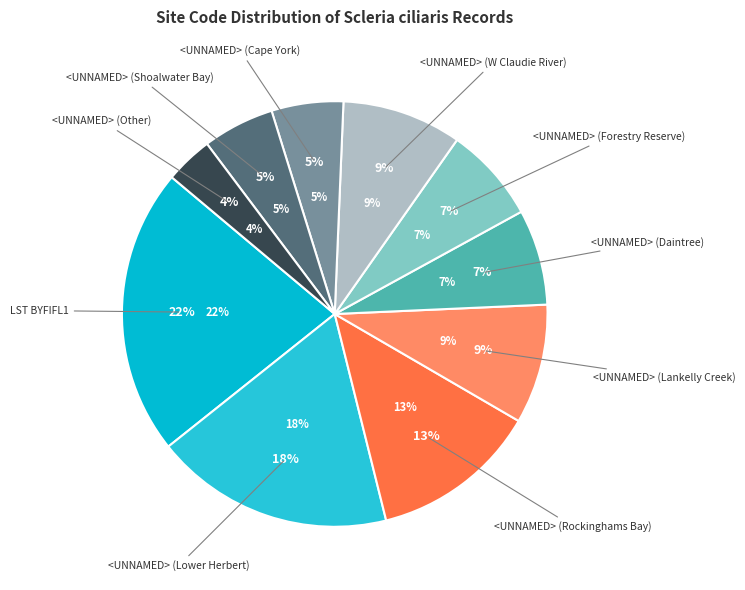

What percentage is the <UNNAMED> (Lankelly Creek) slice, to the nearest percent?

9%